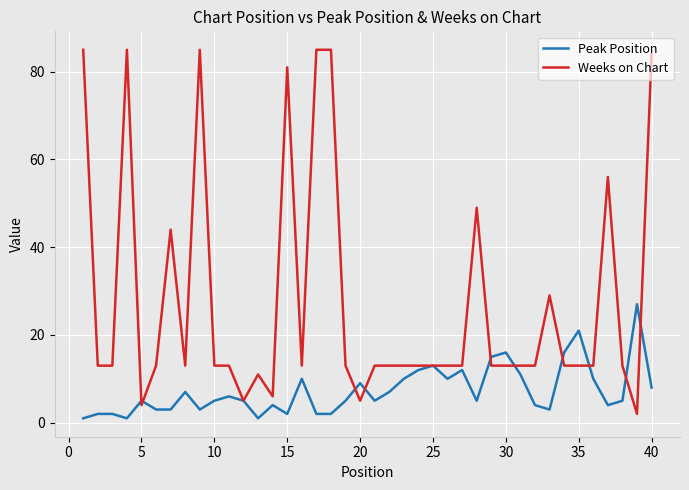

Reading left to right, list all the values displayed in this chart.

Peak Position: 1	2	2	1	5	3	3	7	3	5	6	5	1	4	2	10	2	2	5	9	5	7	10	12	13	10	12	5	15	16	11	4	3	16	21	10	4	5	27	8
Weeks on Chart: 85	13	13	85	4	13	44	13	85	13	13	5	11	6	81	13	85	85	13	5	13	13	13	13	13	13	13	49	13	13	13	13	29	13	13	13	56	13	2	84